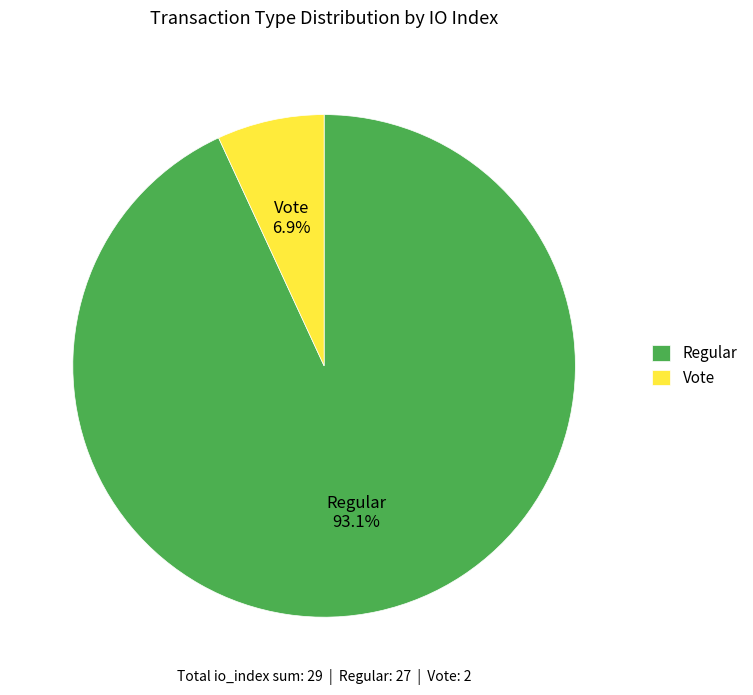

To the nearest percent, what is the average slice percentage?

50%